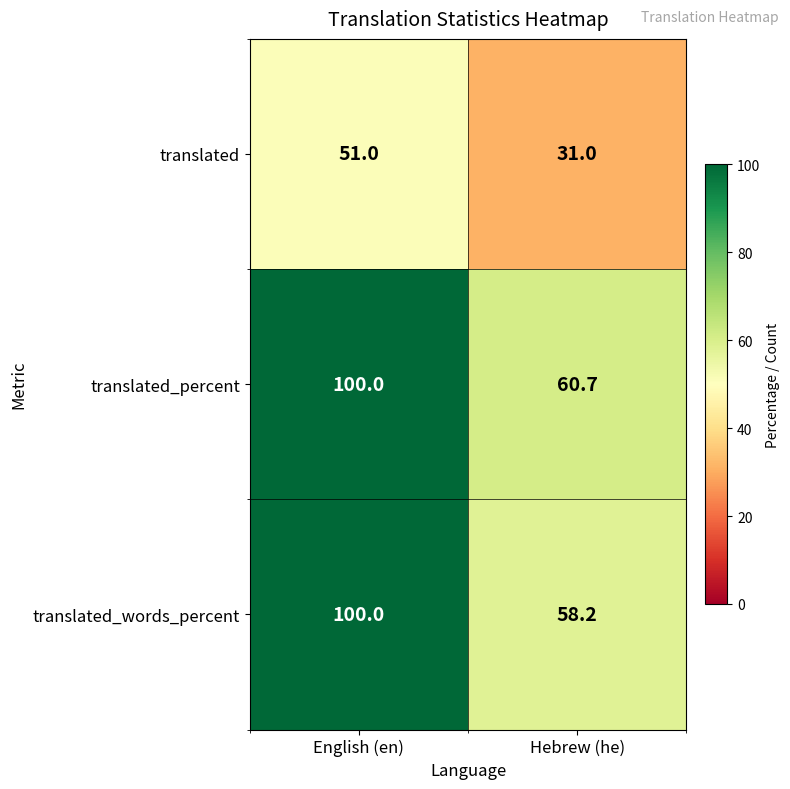

Which category has the highest value across all series?

English (en)